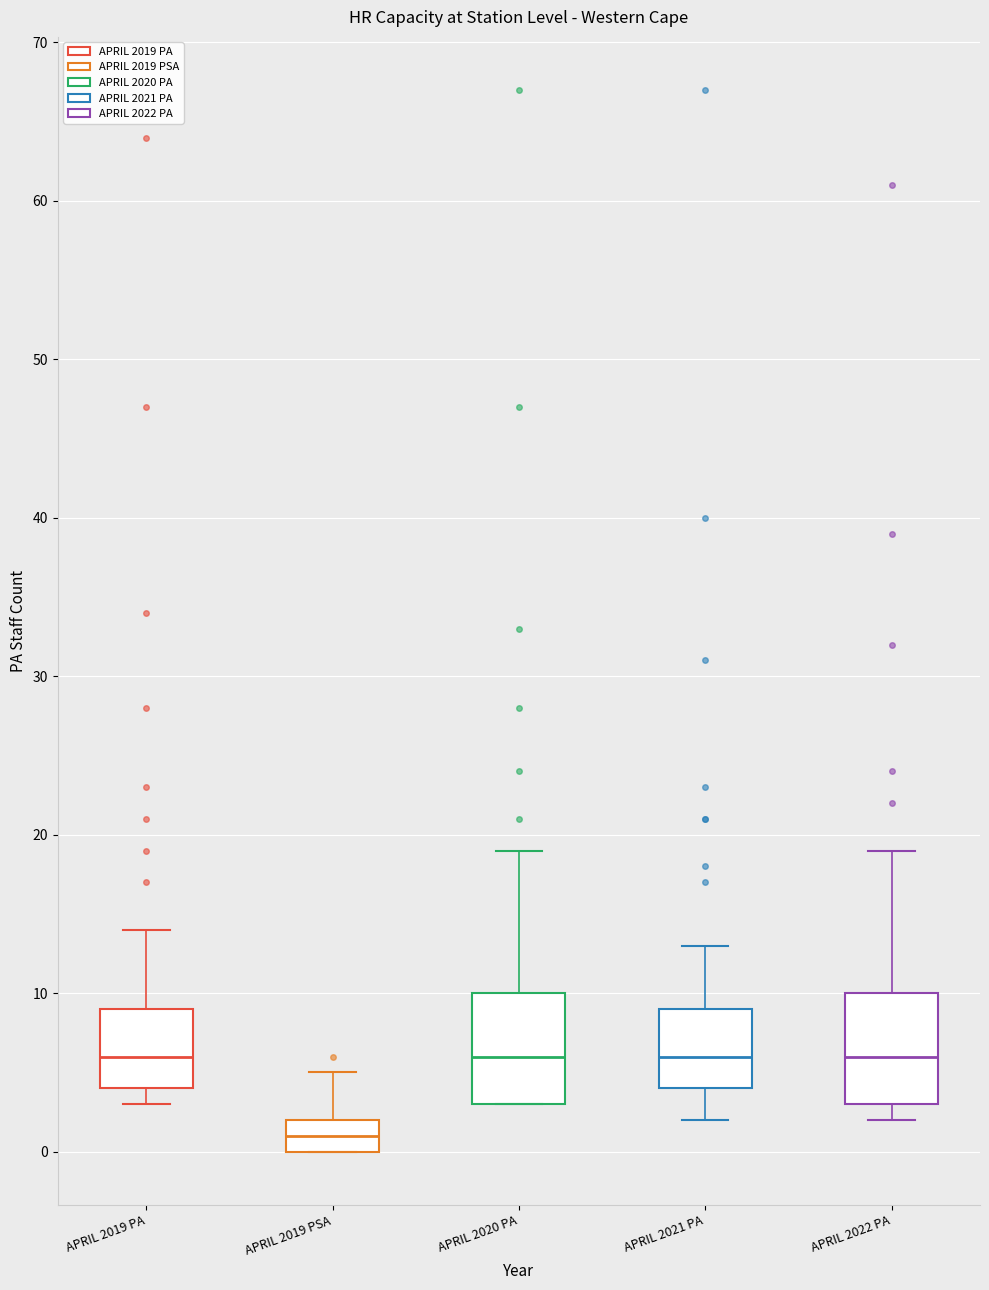

Which box's median line is the lowest?

APRIL 2019 PSA